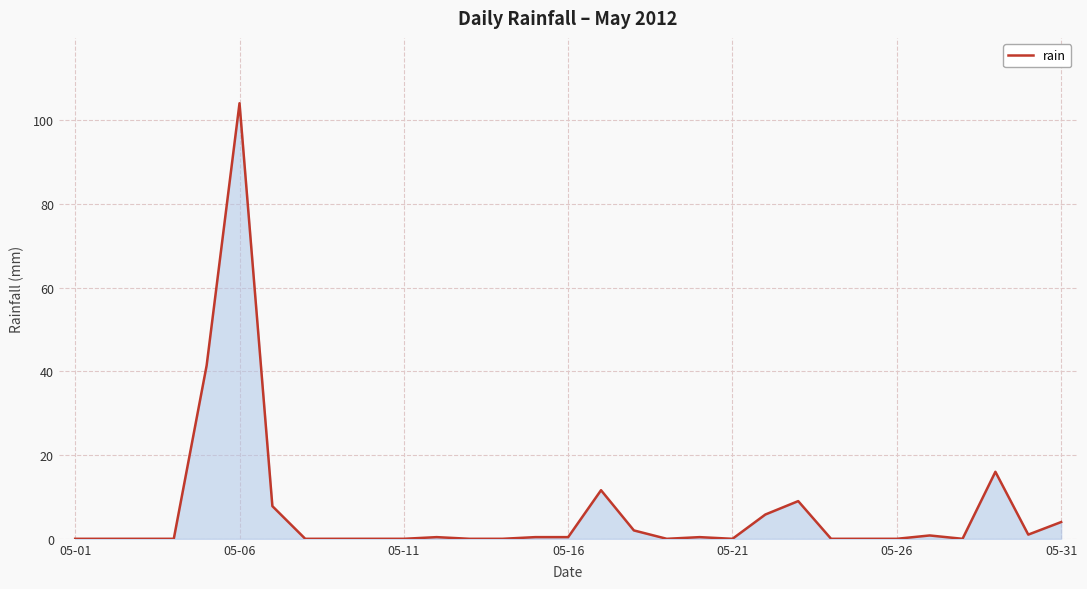

What is the difference between the maximum and minimum values?

104.0